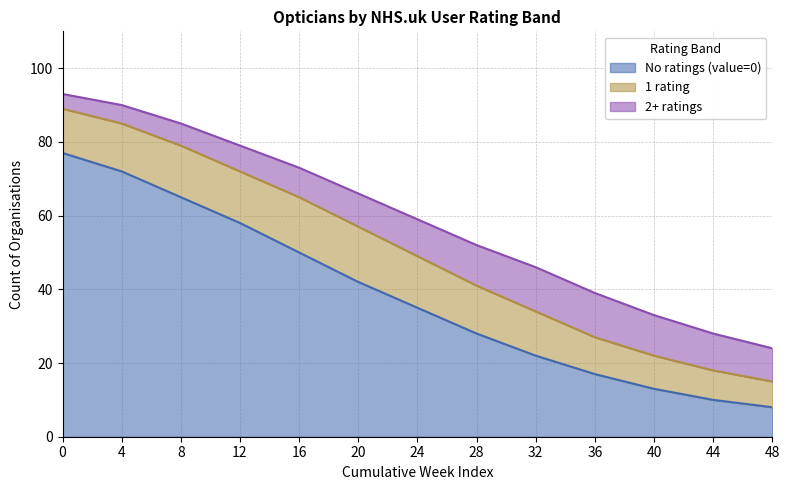

Does the chart have visible grid lines?

Yes